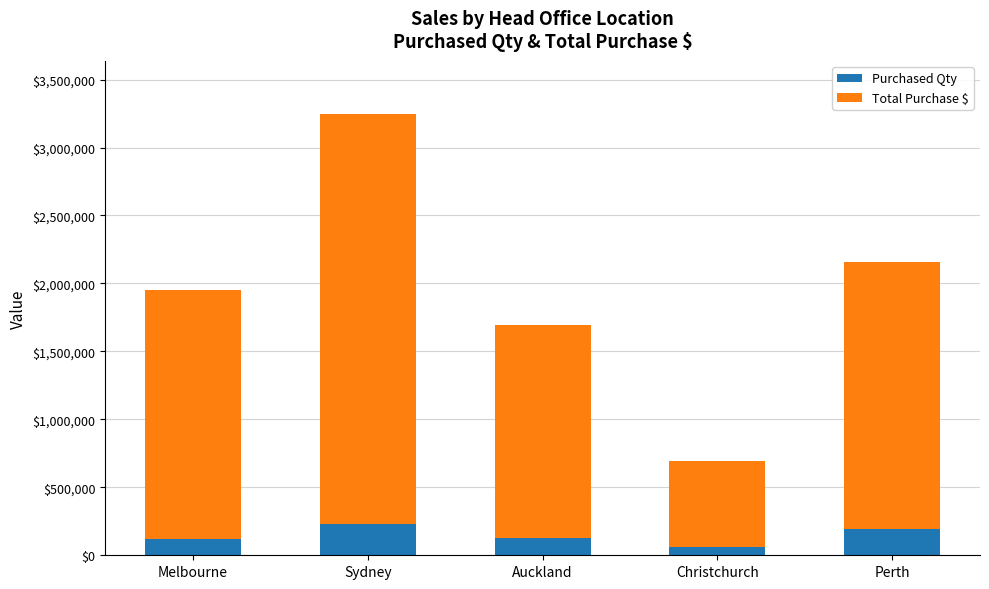

What is the approximate value of Purchased Qty at Auckland, to the nearest 50?

127150